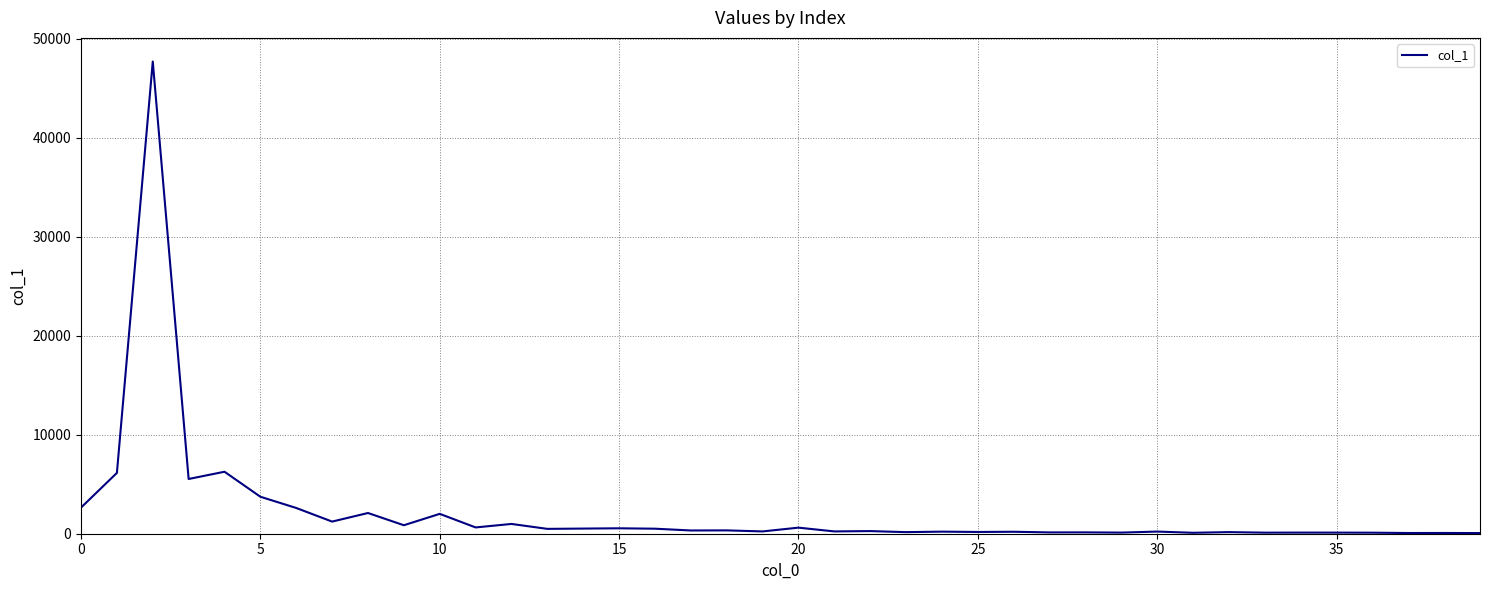

What is the maximum value shown in the chart?

47706